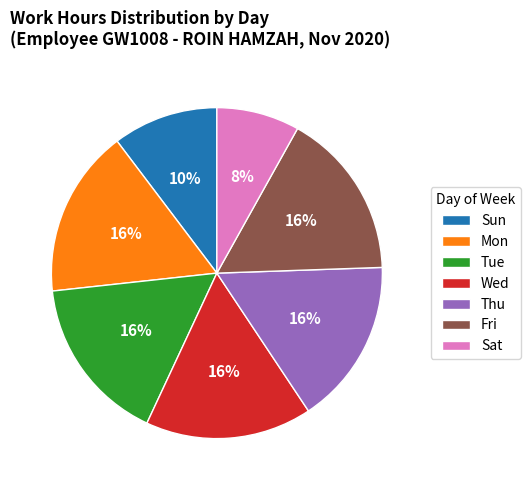

To the nearest percent, what portion does Wed represent?

16%